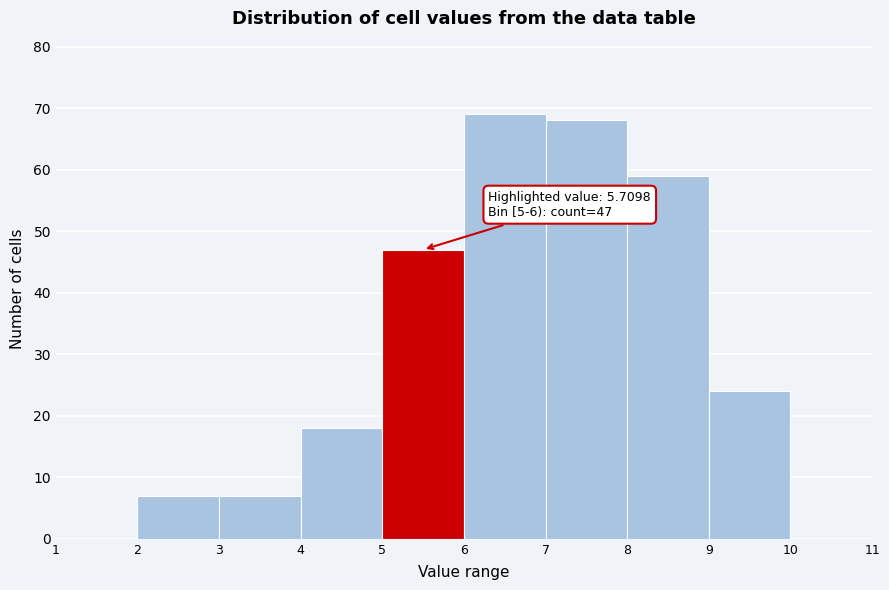

Over which range of the x-axis is the bar tallest?

6 to 7